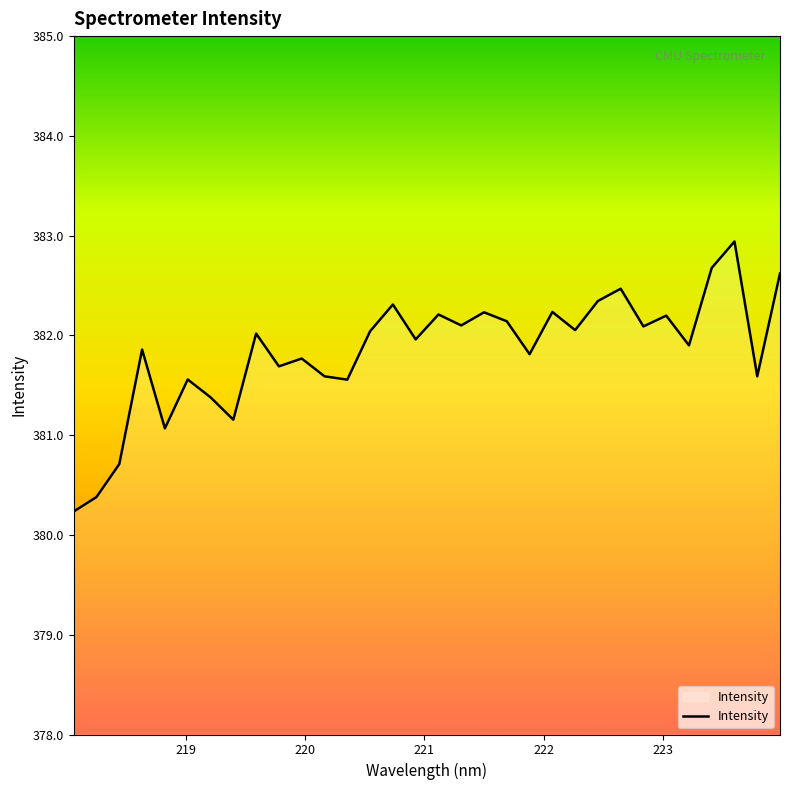

What is the smallest value displayed?

380.2